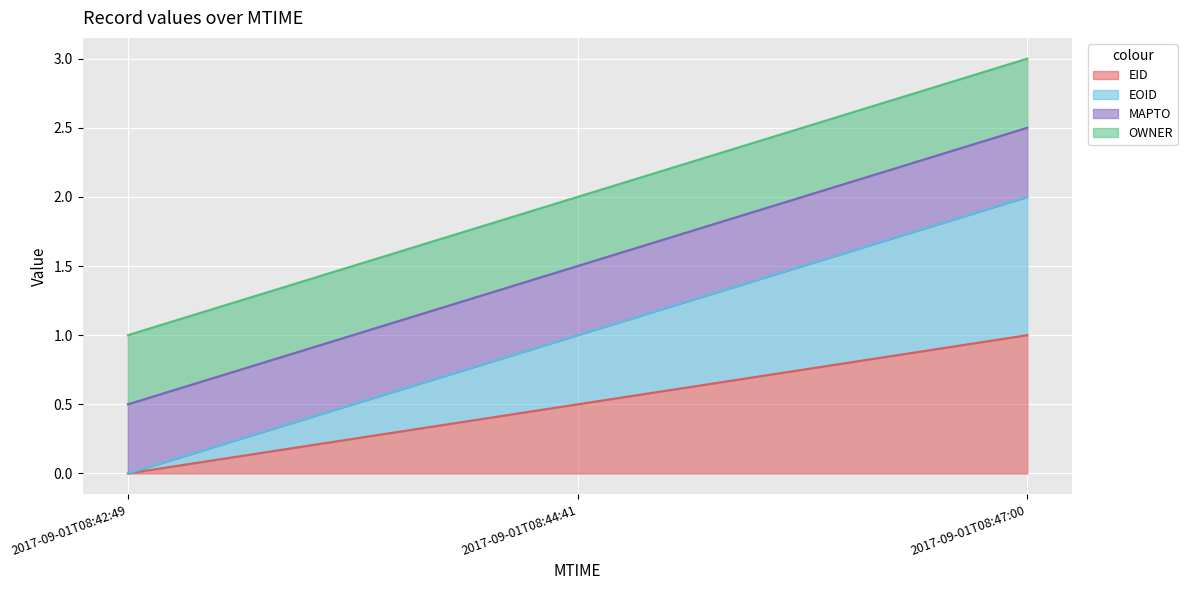

Does the chart display data point markers on the line(s)?

No